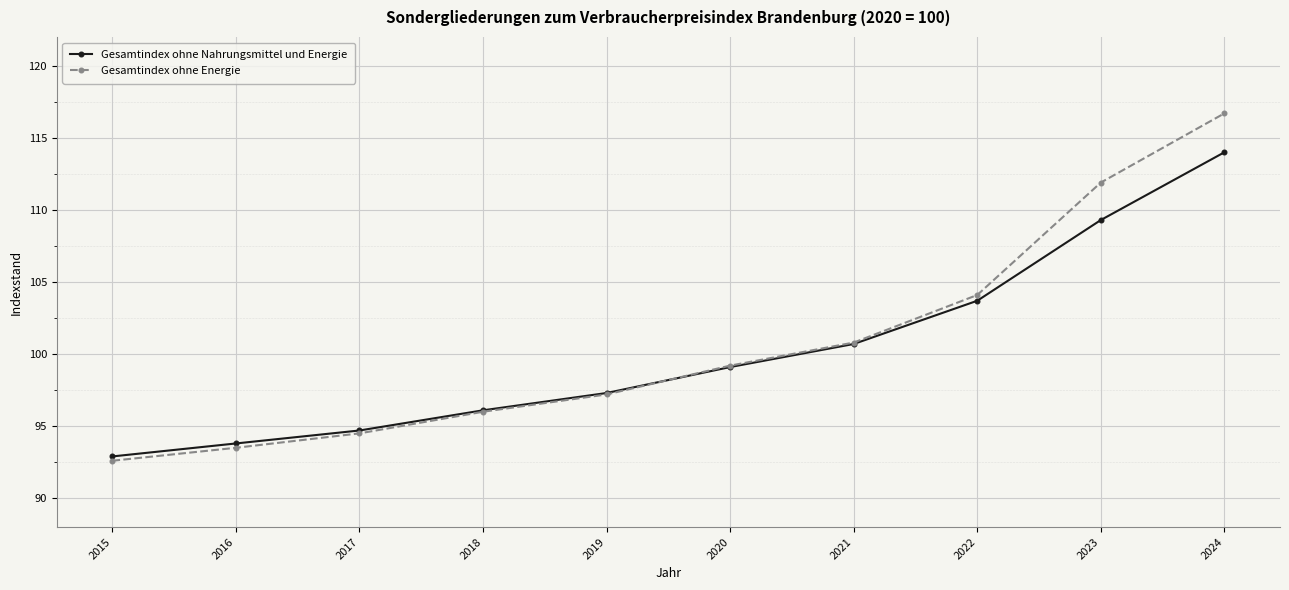

Is the value of Gesamtindex ohne Nahrungsmittel und Energie at 2017 greater than the value of Gesamtindex ohne Energie at 2018?

No